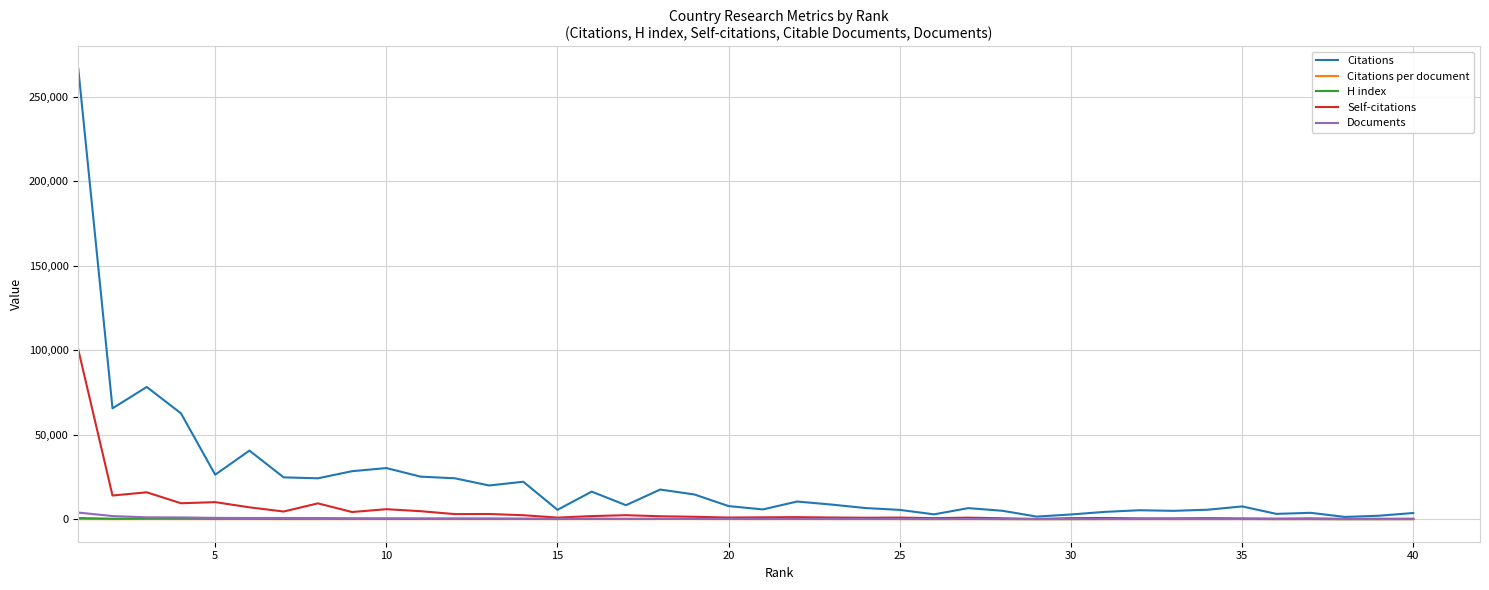

What is the difference between the maximum and minimum values in the H index series?

646.0